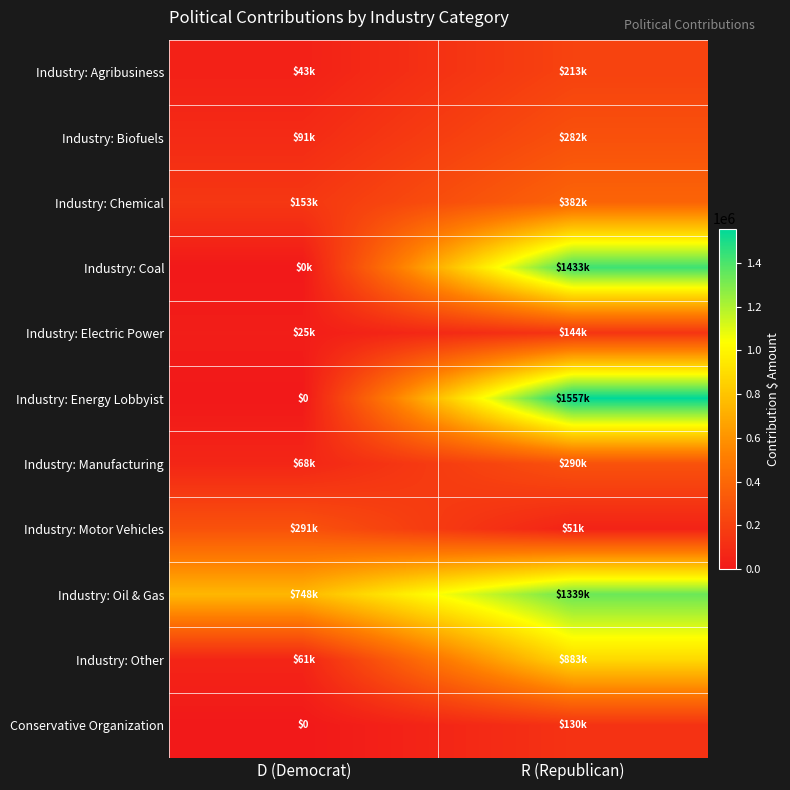

Which category has the lowest value in the Industry: Chemical series?

D (Democrat)